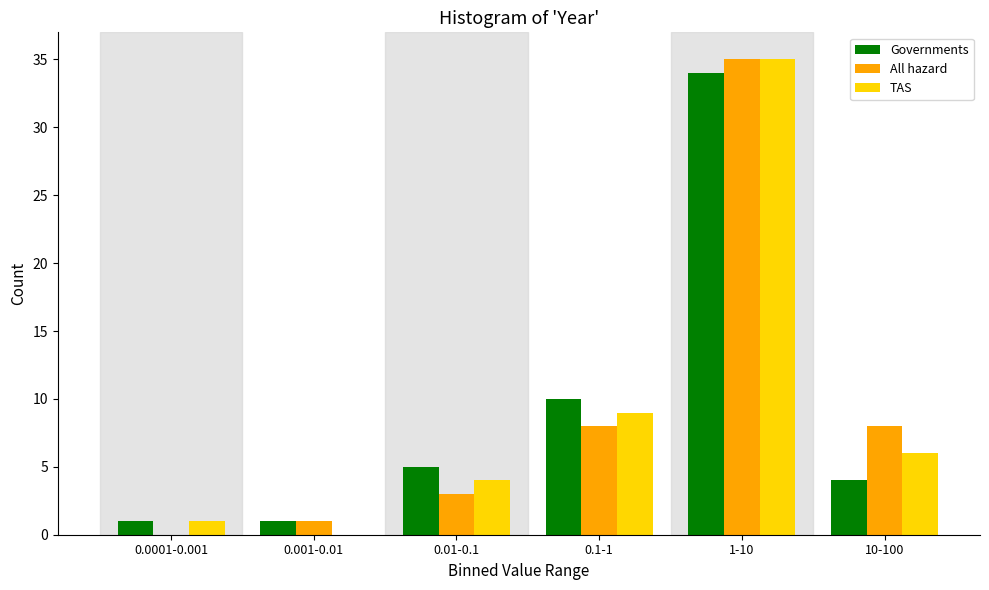

Reading left to right, list all the values displayed in this chart.

Governments: 0.0001-0.001=1	0.001-0.01=1	0.01-0.1=5	0.1-1=10	1-10=34	10-100=4
All hazard: 0.0001-0.001=0	0.001-0.01=1	0.01-0.1=3	0.1-1=8	1-10=35	10-100=8
TAS: 0.0001-0.001=1	0.001-0.01=0	0.01-0.1=4	0.1-1=9	1-10=35	10-100=6